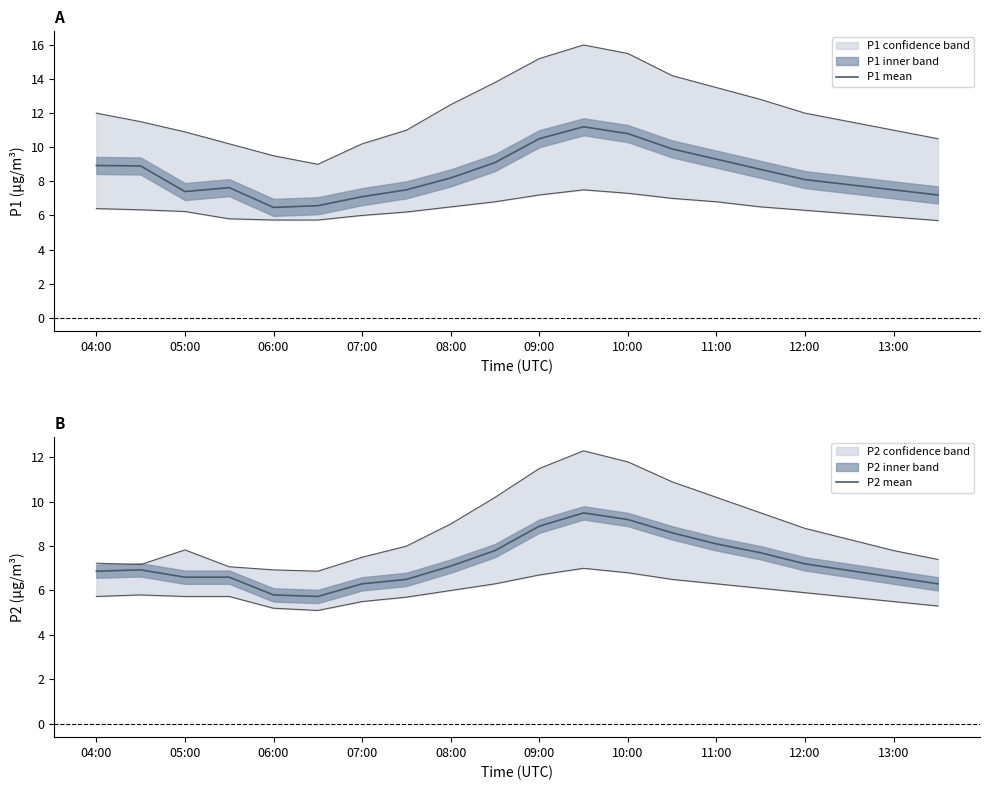

How many categories are shown in the chart?

20